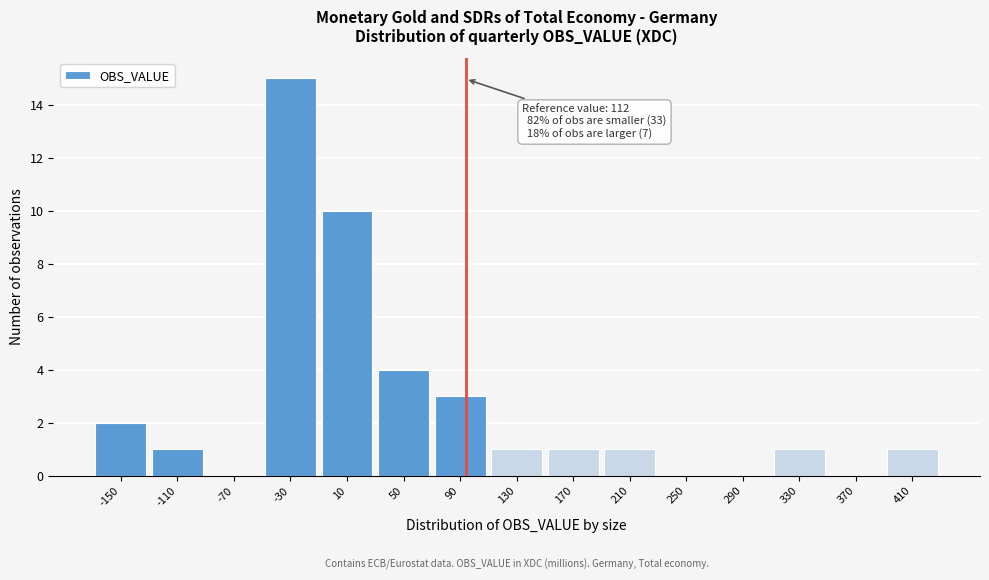

Which category has the highest value across all series?

-30